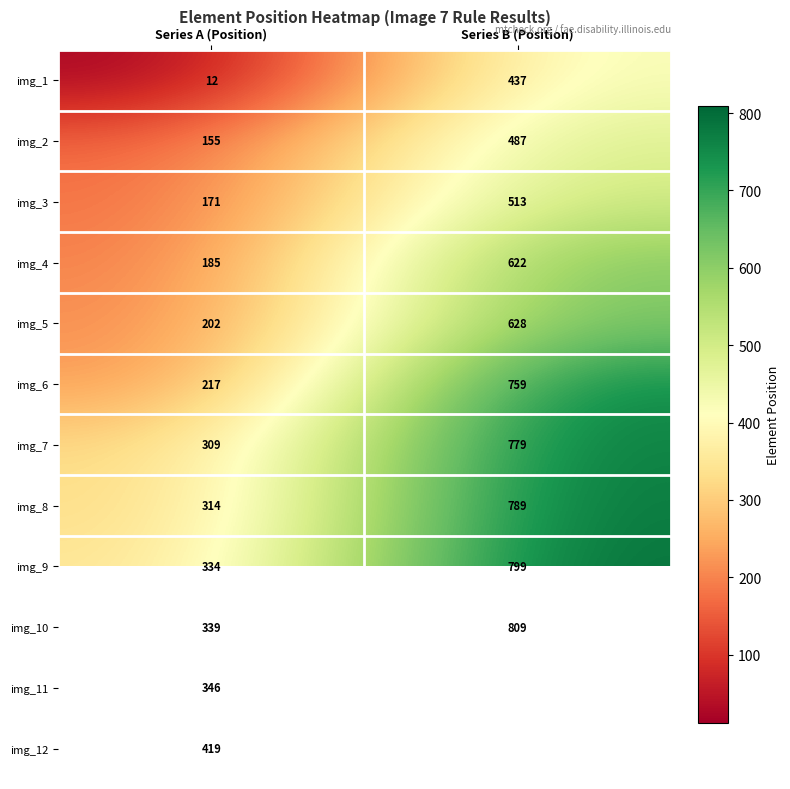

How many series are shown in this chart?

12